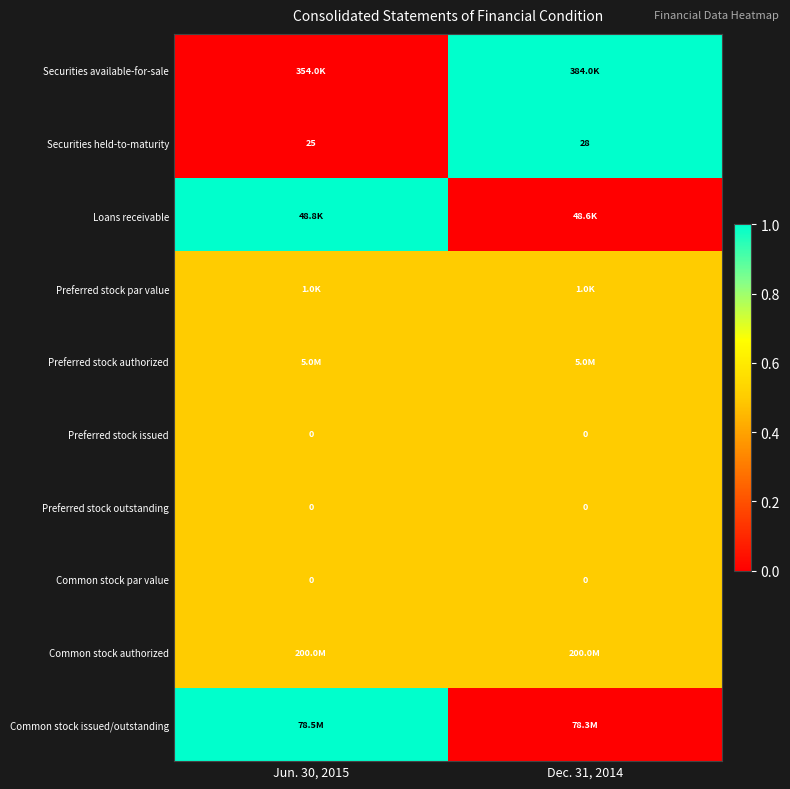

True or false: Preferred stock issued has a value of 0.3 at Dec. 31, 2014.

False